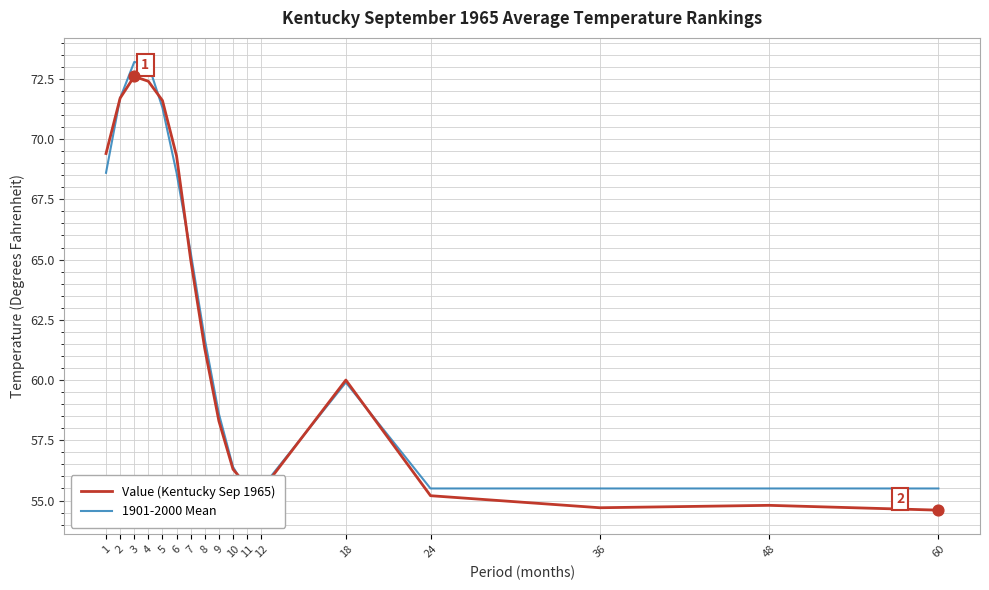

At how many categories does at least one series exceed 60?

8